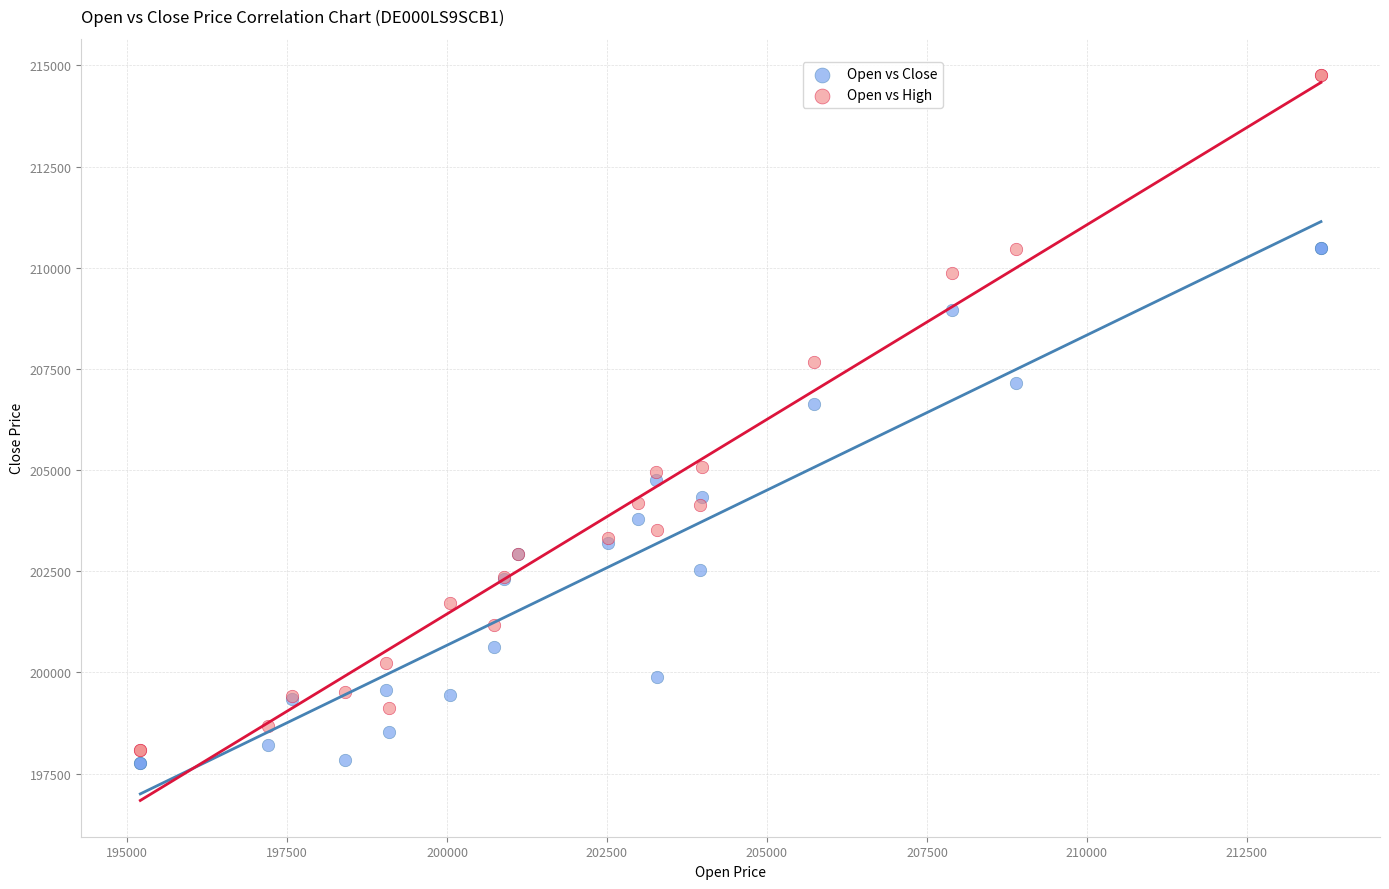

What are all the series names shown in the legend?

Open vs Close, Open vs High